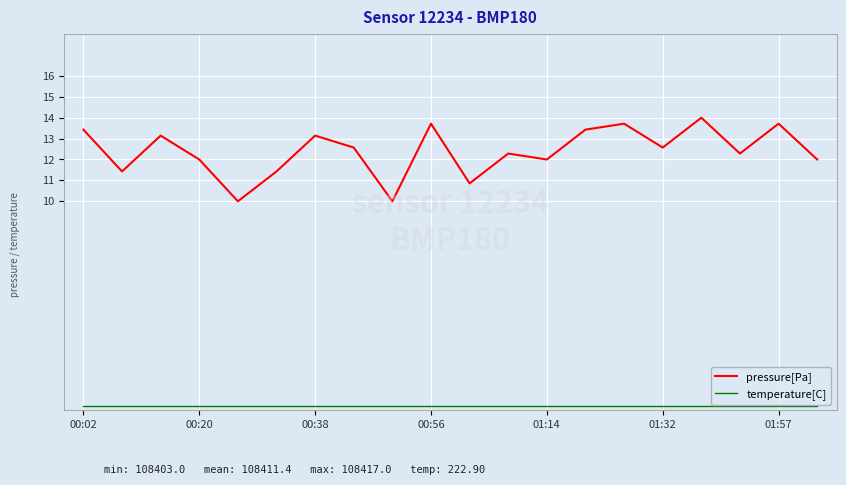

What is the highest value of the pressure[Pa] series?

14.0